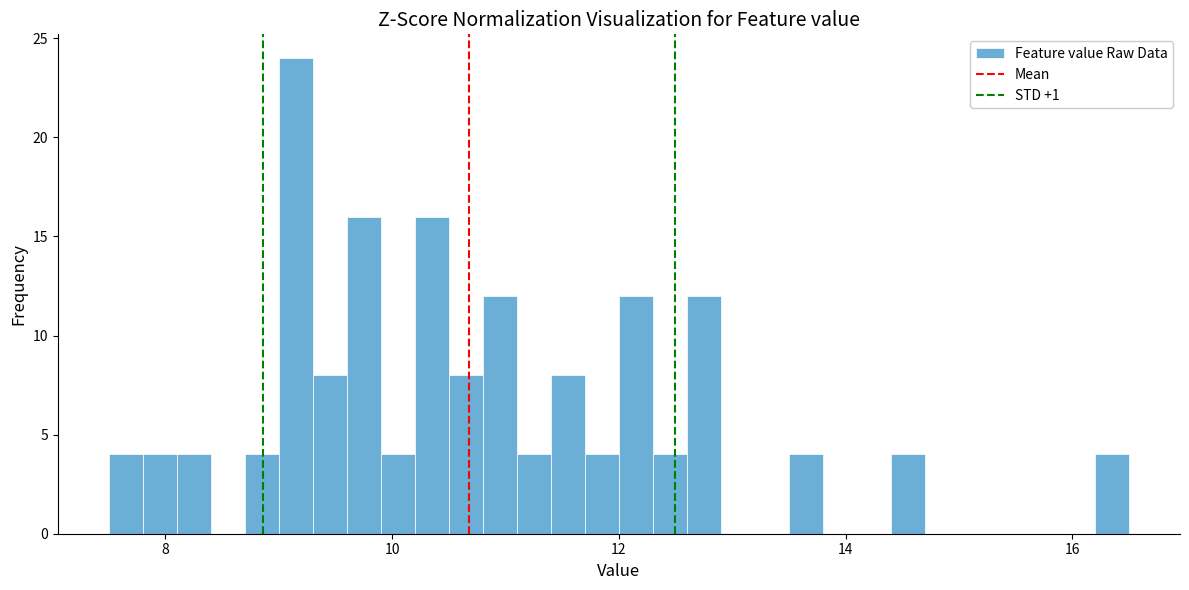

Around what value on the x-axis is the tallest bar? Give the approximate position of its centre, as read against the axis.

9.2